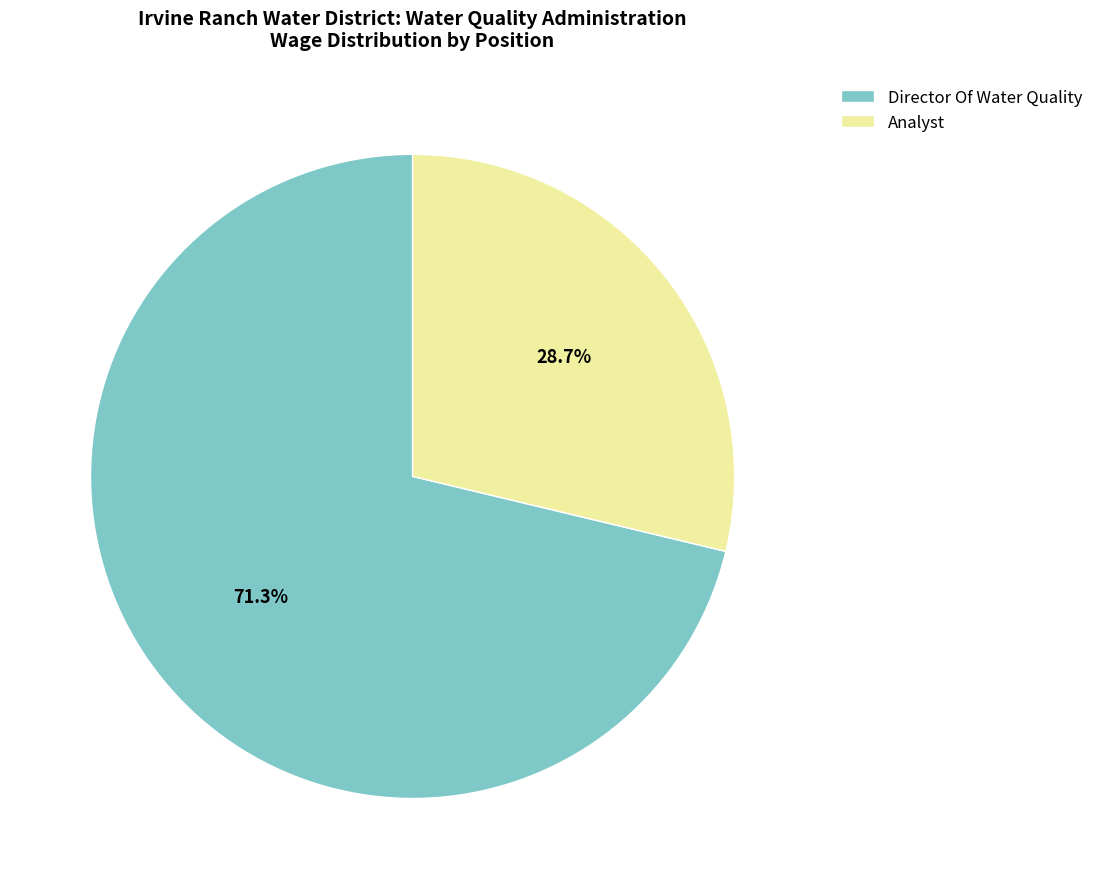

To the nearest percent, what percentage of the pie is Analyst?

29%